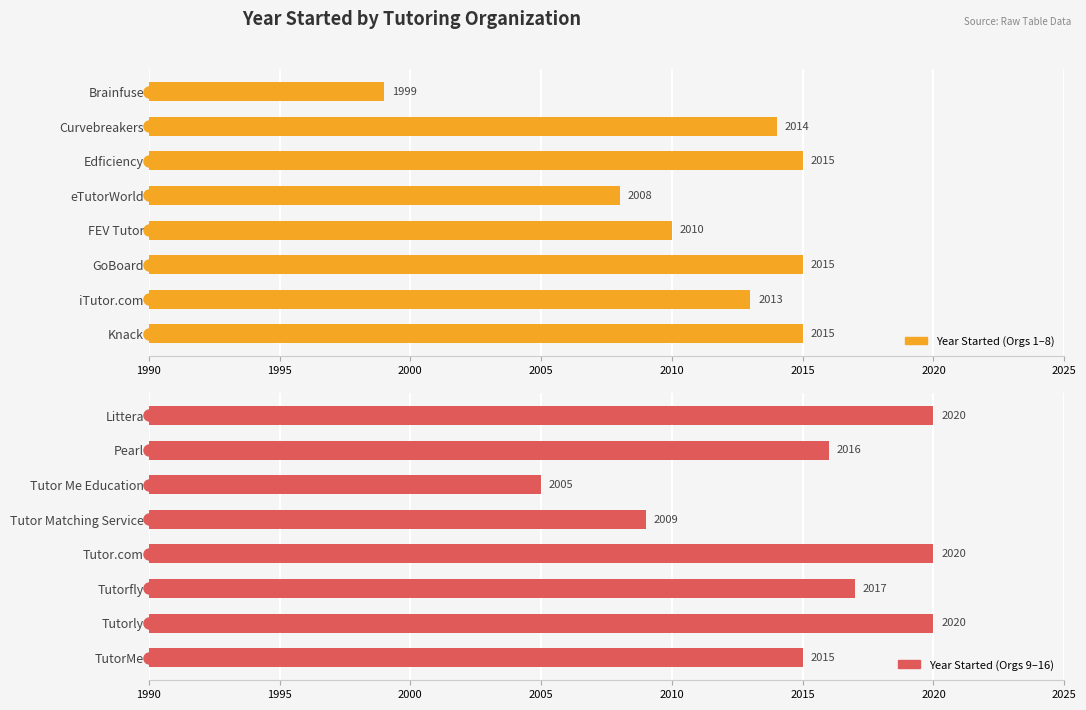

Is it true that the value at Littera is 2913?

False